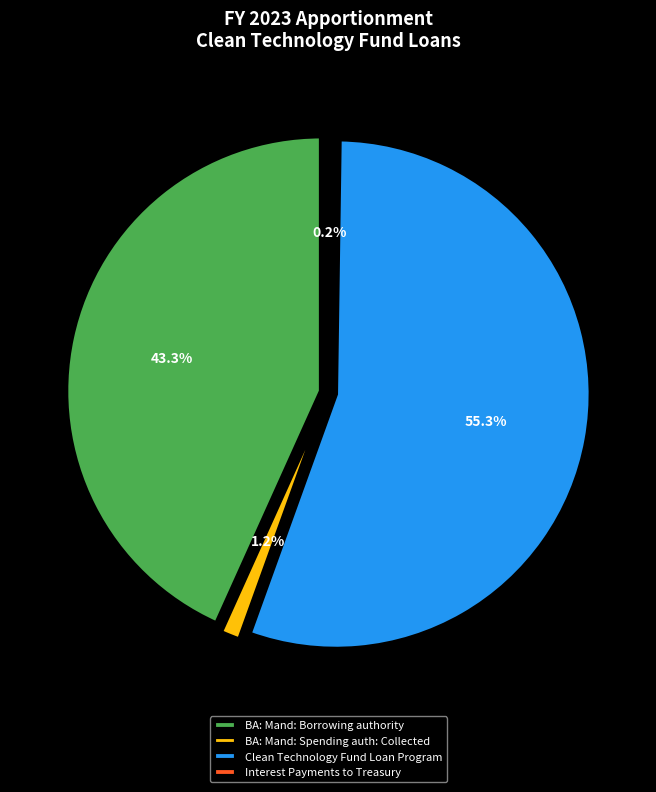

Rank the categories by value from lowest to highest.

Interest Payments to Treasury, BA: Mand: Spending auth: Collected, BA: Mand: Borrowing authority, Clean Technology Fund Loan Program